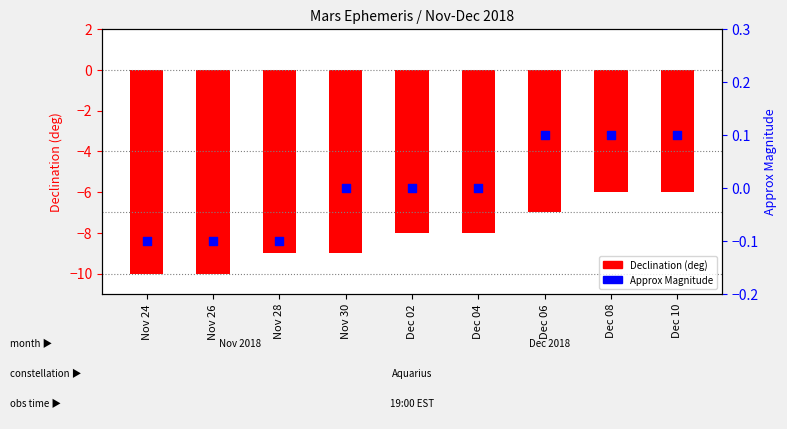

At which category is the sum across all series the highest?

Dec 08